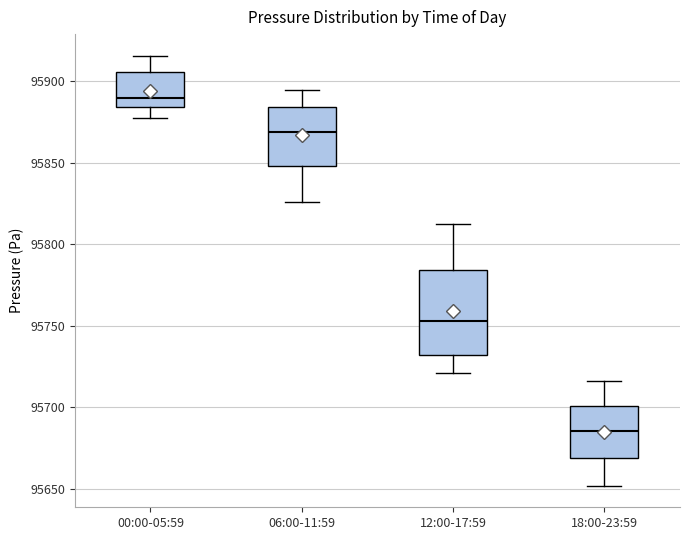

Where is the upper edge of the box for 06:00-11:59 on the y-axis? The values are not printed on the chart, so give them approximately, as read against the axis.

95885